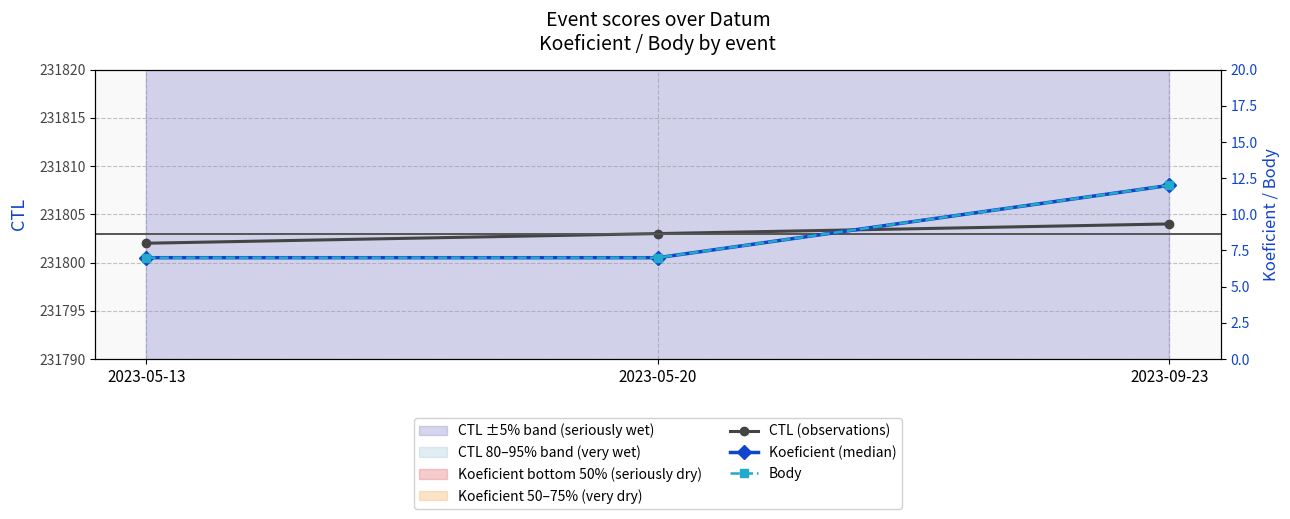

What is the difference between the Body values at 2023-09-23 and 2023-05-20?

5